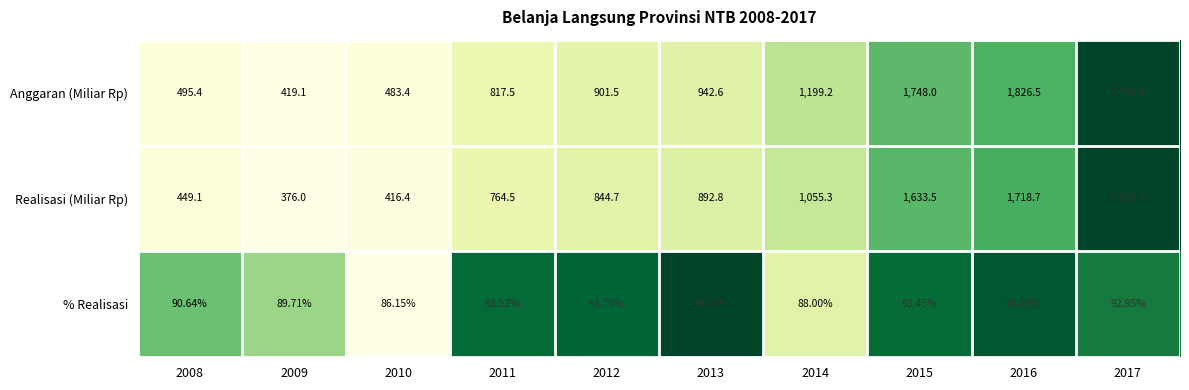

Rank the series at 2015 from lowest to highest value.

% Realisasi, Realisasi (Miliar Rp), Anggaran (Miliar Rp)